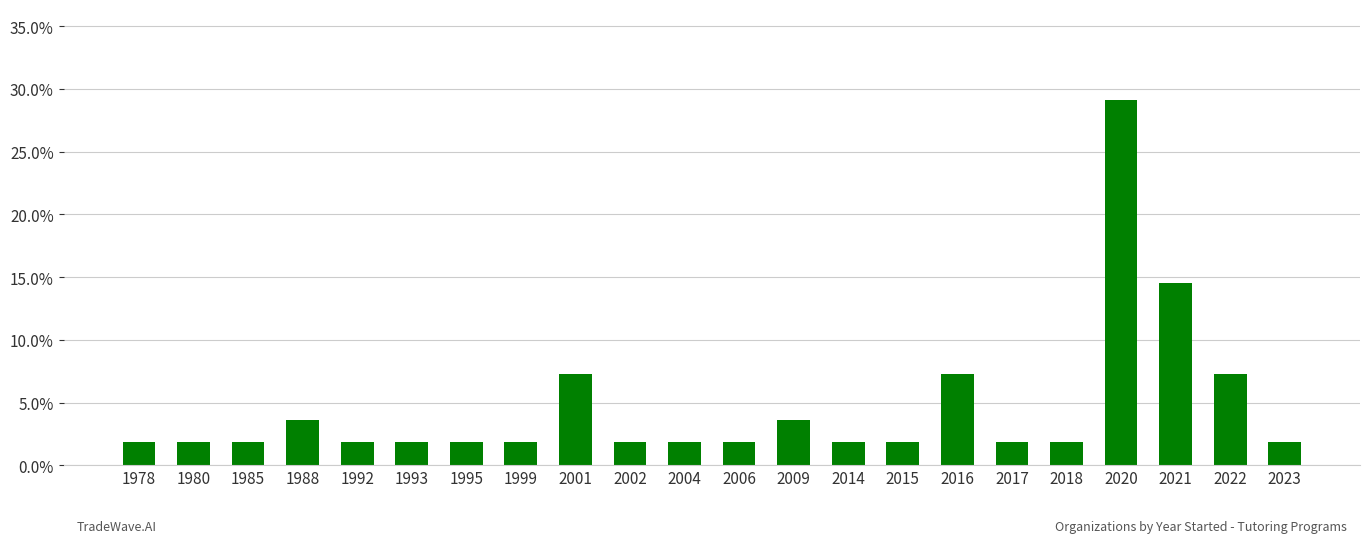

Which has a higher value, 2020 or 2006?

2020